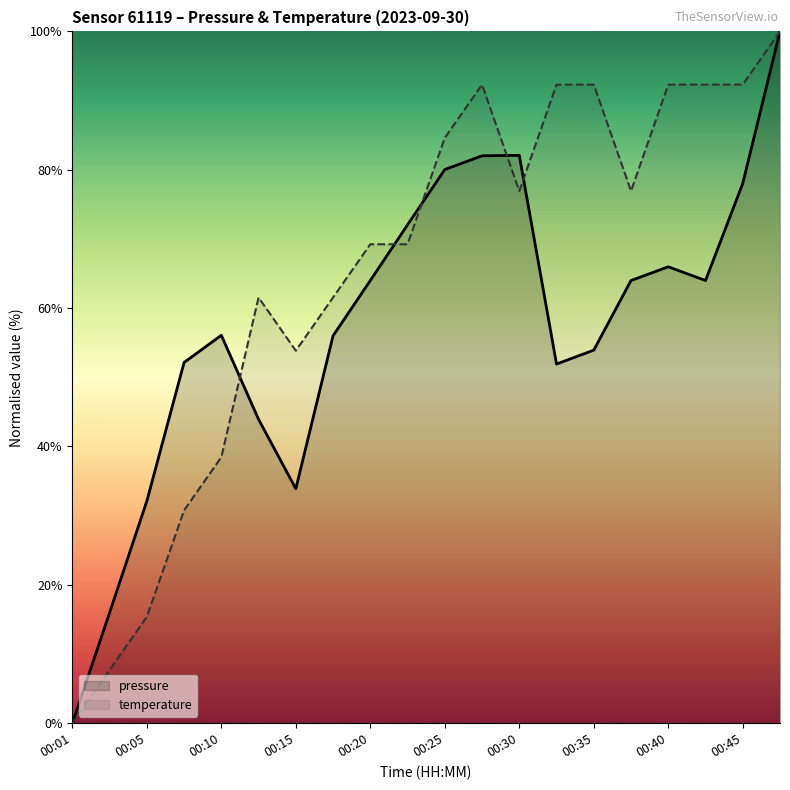

Rank the series by their average value, from highest to lowest.

temperature, pressure